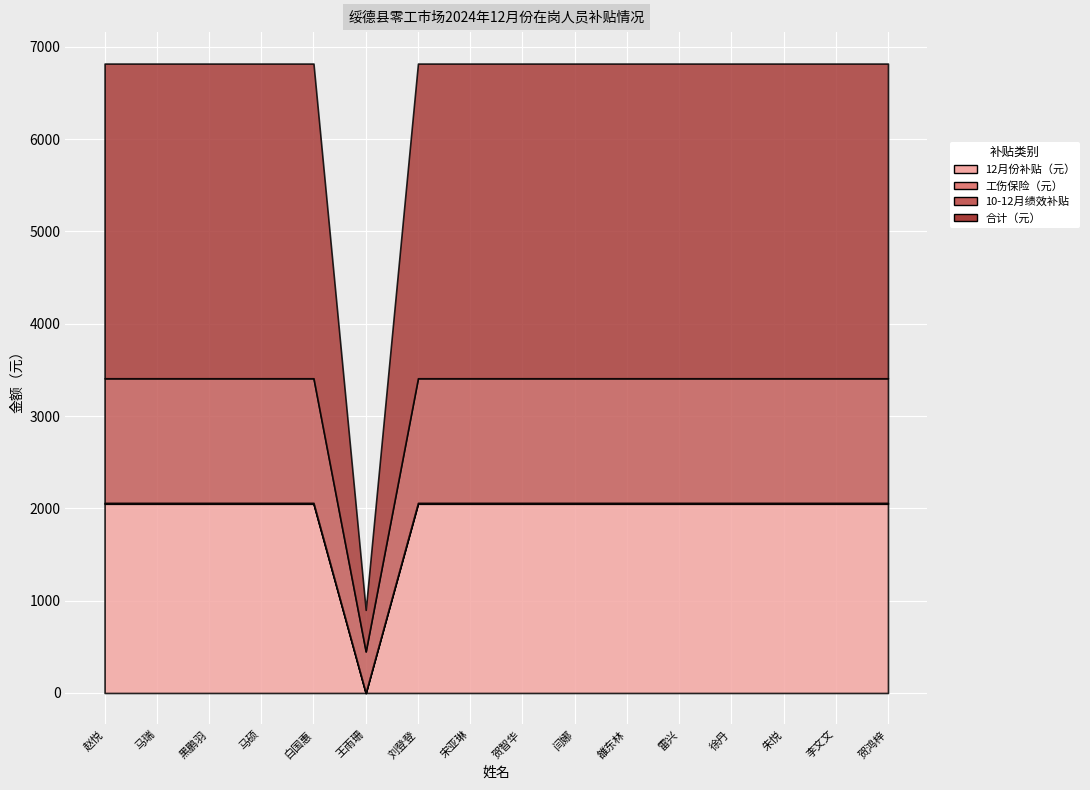

What are all the series names shown in the legend?

12月份补贴（元）, 工伤保险（元）, 10-12月绩效补贴, 合计（元）